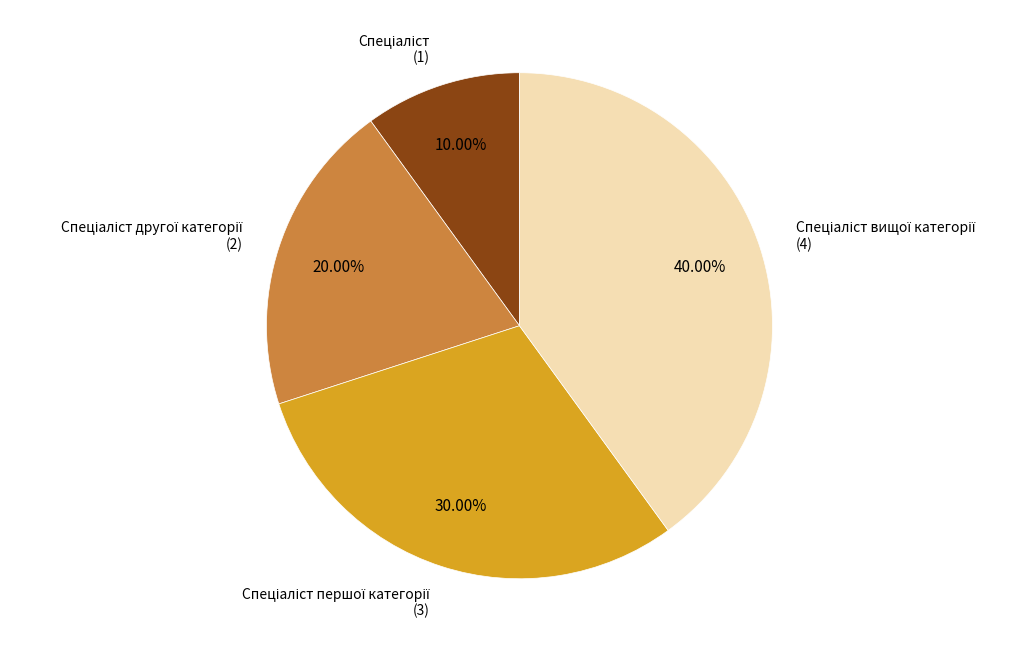

To the nearest percent, what is the difference between the largest and smallest slice percentages?

30%